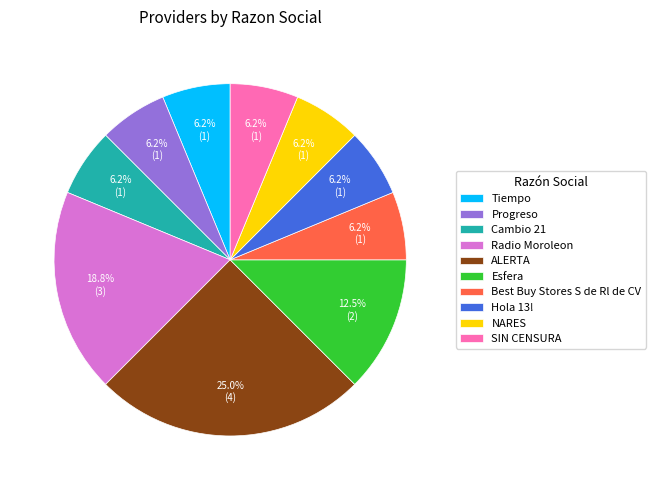

Combined, do ALERTA and Cambio 21 account for over 50%?

No